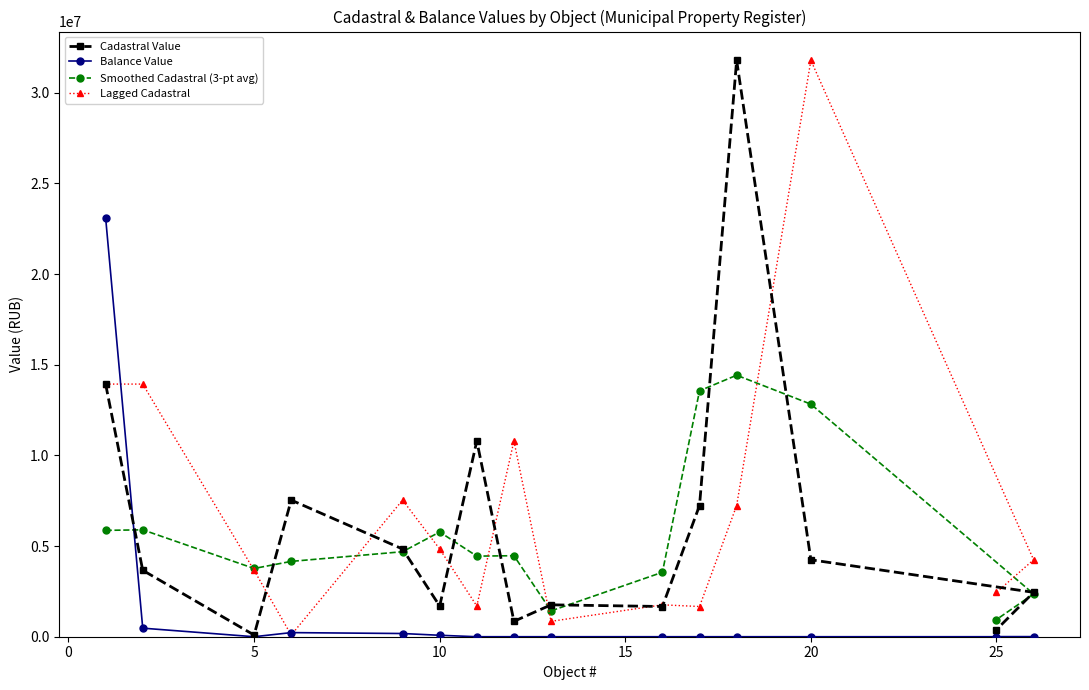

The value of Smoothed Cadastral (3-pt avg) at 20 is 12824734.1. True or false?

True